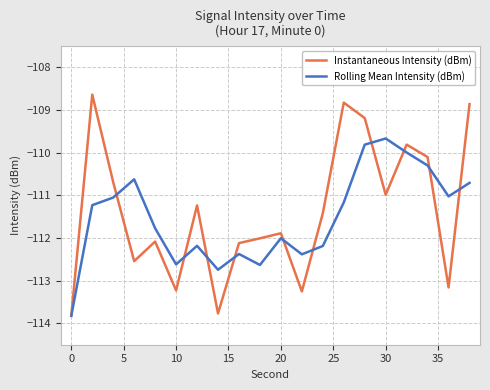

True or false: Rolling Mean Intensity (dBm) has more than 2 points higher than both neighbors.

True